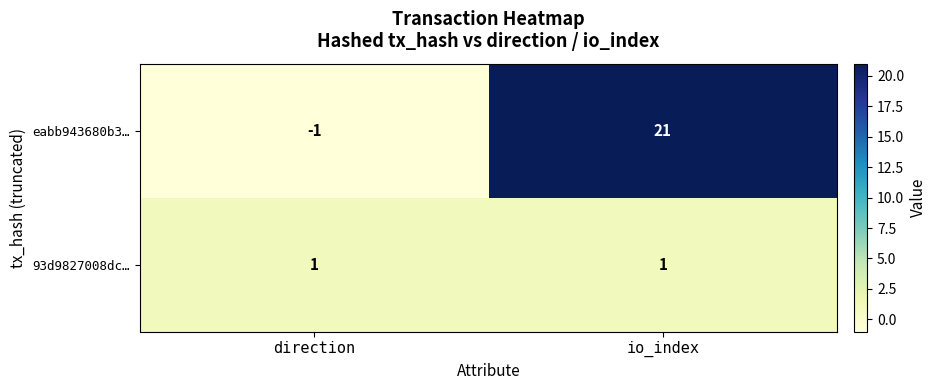

How many values in eabb943680b3… are below zero?

1